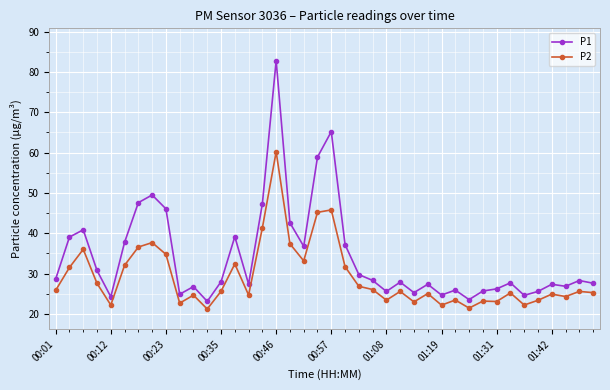

What is the minimum value for P1?

23.1